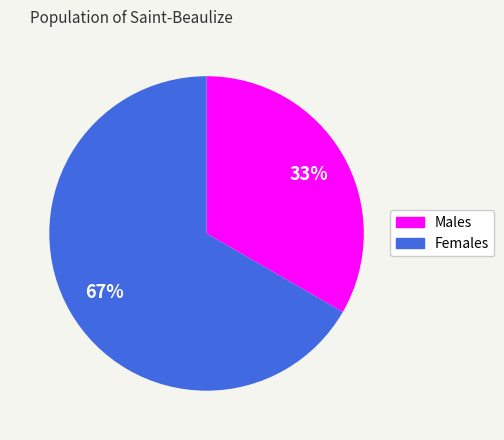

To the nearest percent, what is the average slice percentage?

50%